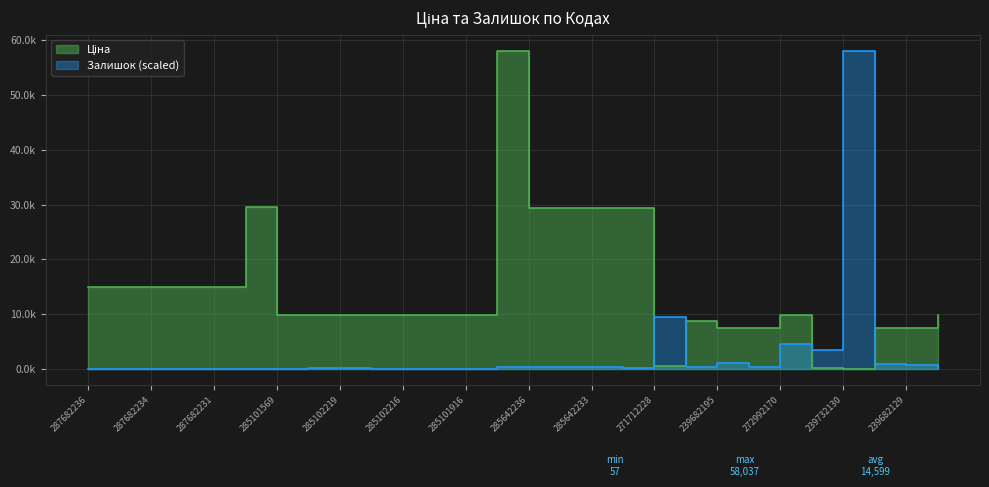

Which series has the widest spread of values?

Залишок